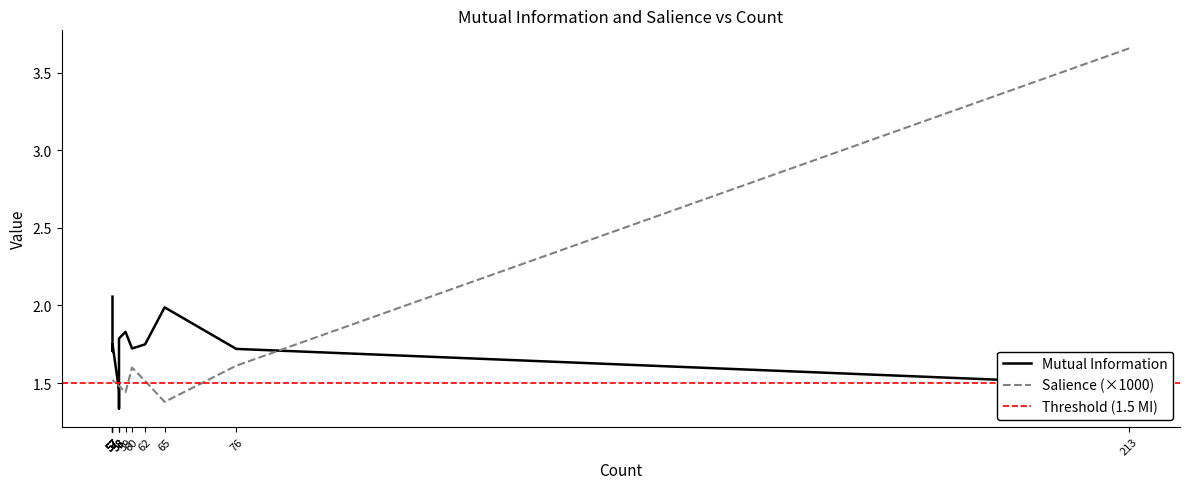

How many distinct data groups are displayed?

2